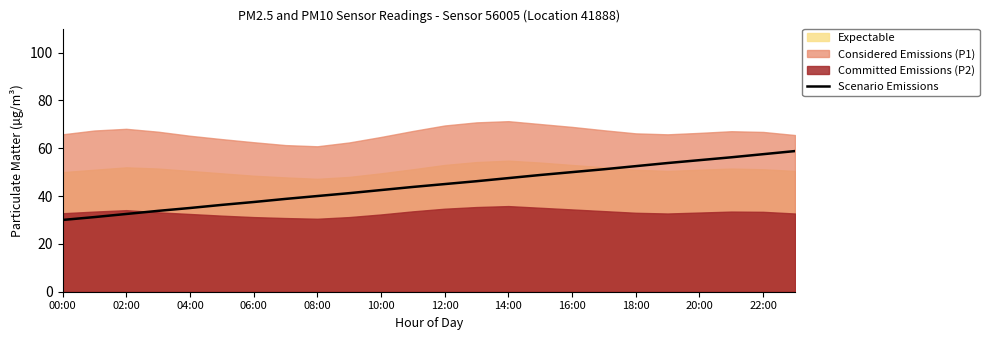

True or false: there are more than 0 points higher than both neighbors.

False